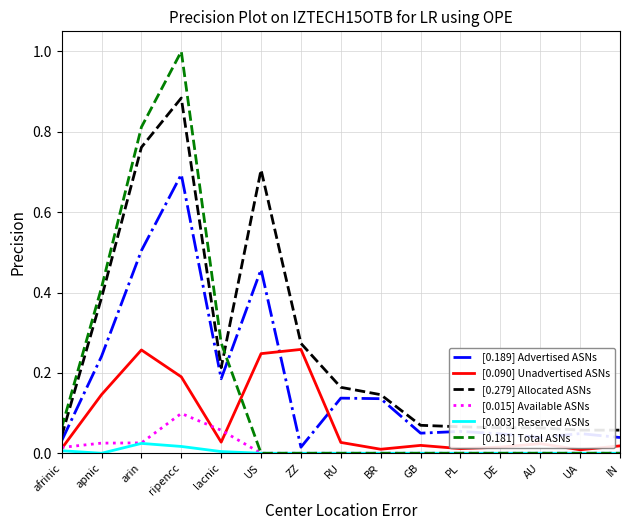

Which category has the highest value across all series?

ripencc